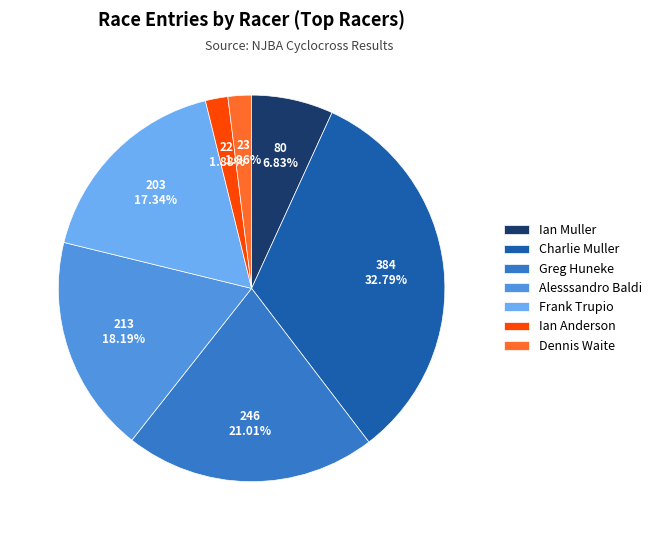

How many segments does this pie chart have?

7